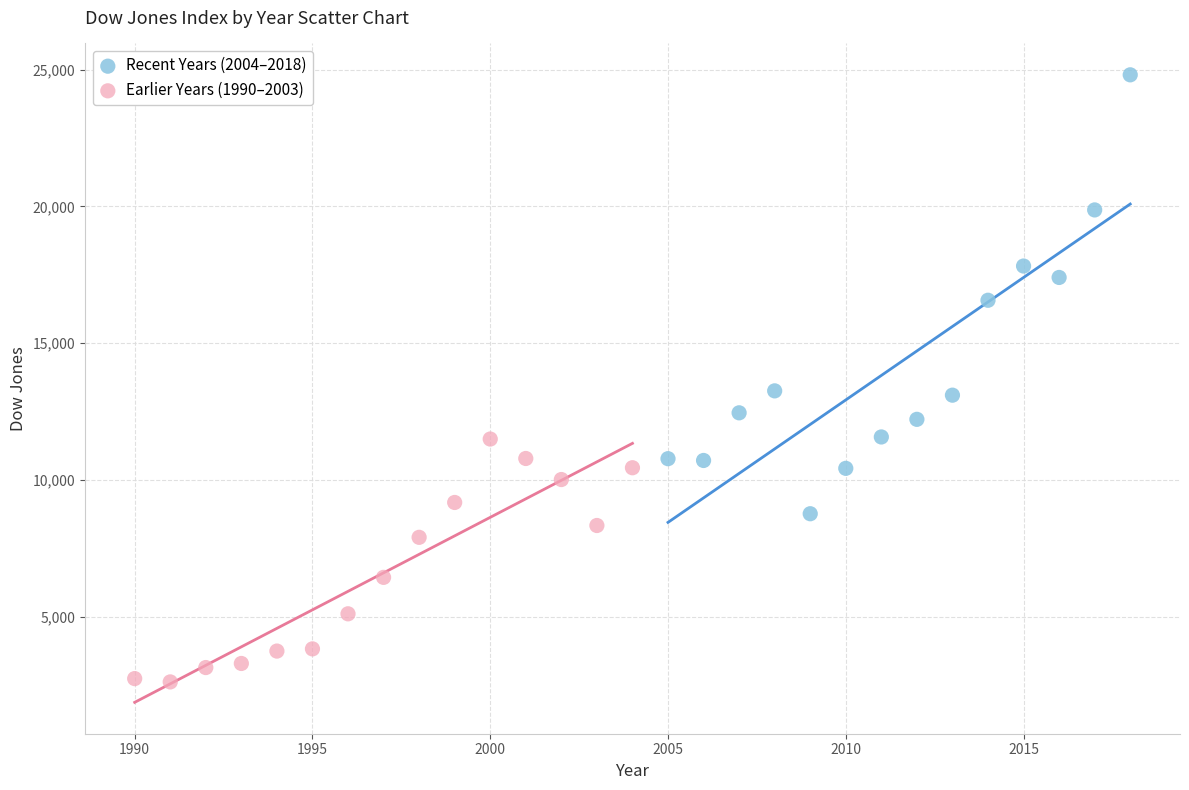

Which series reaches the minimum Y coordinate?

Earlier Years (1990–2003)